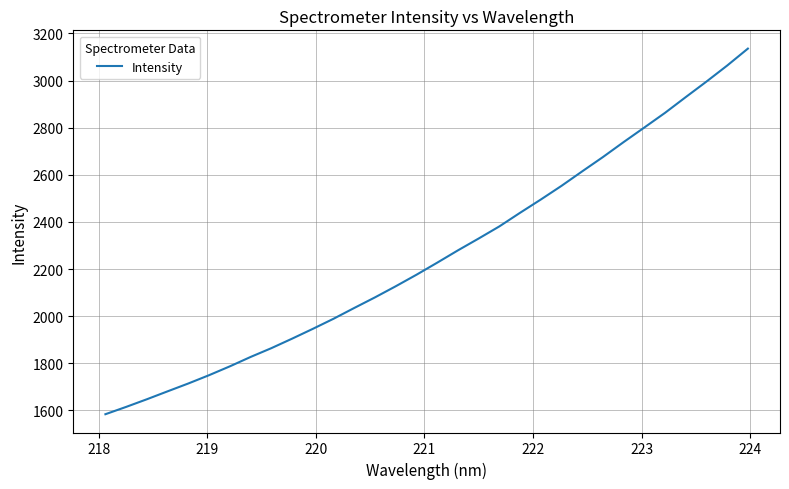

Reading left to right, list all the values displayed in this chart.

1583.4	1614.5	1646.9	1680.6	1714.0	1749.2	1786.7	1826.6	1863.9	1904.2	1945.9	1988.8	2034.6	2079.7	2126.8	2175.7	2226.9	2279.2	2329.4	2380.9	2438.8	2495.0	2553.2	2614.7	2675.4	2739.0	2800.9	2863.2	2930.0	2995.9	3063.9	3135.8